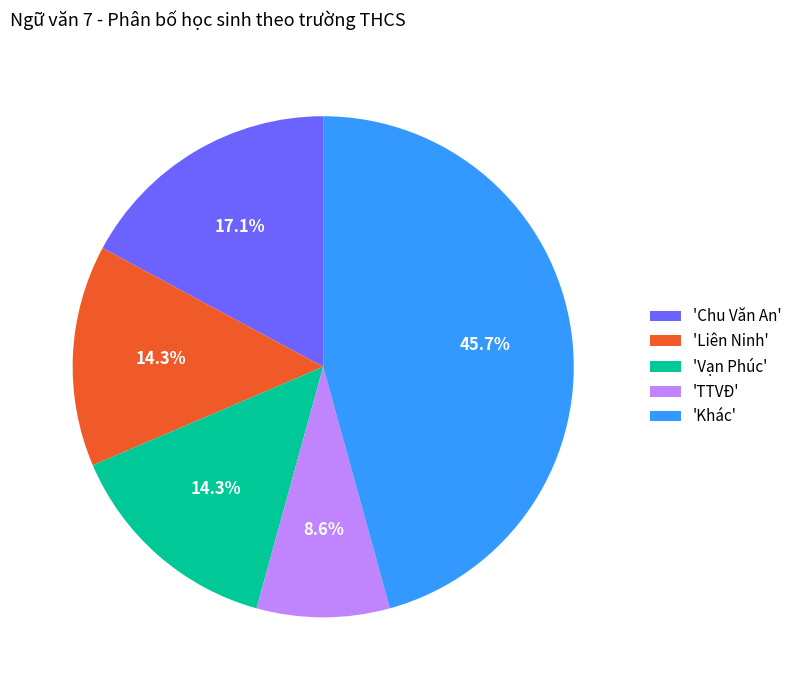

Which category has the smallest portion of the pie?

'TTVĐ'